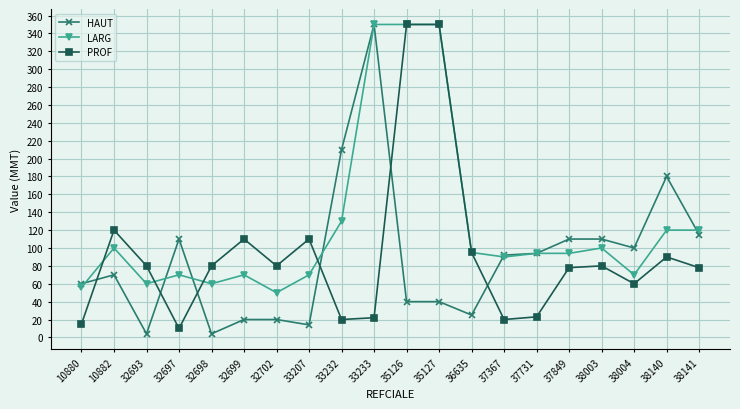

Is it true that LARG equals 221 at 35126?

False